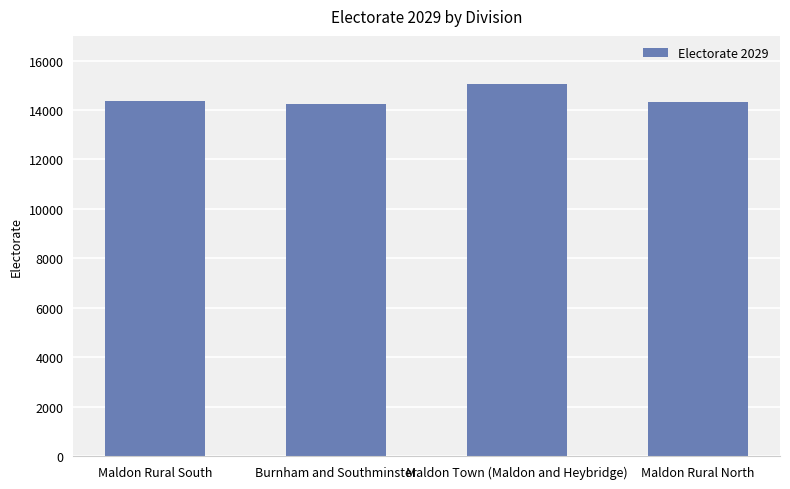

True or false: the data shows 14375 at Maldon Rural South.

True